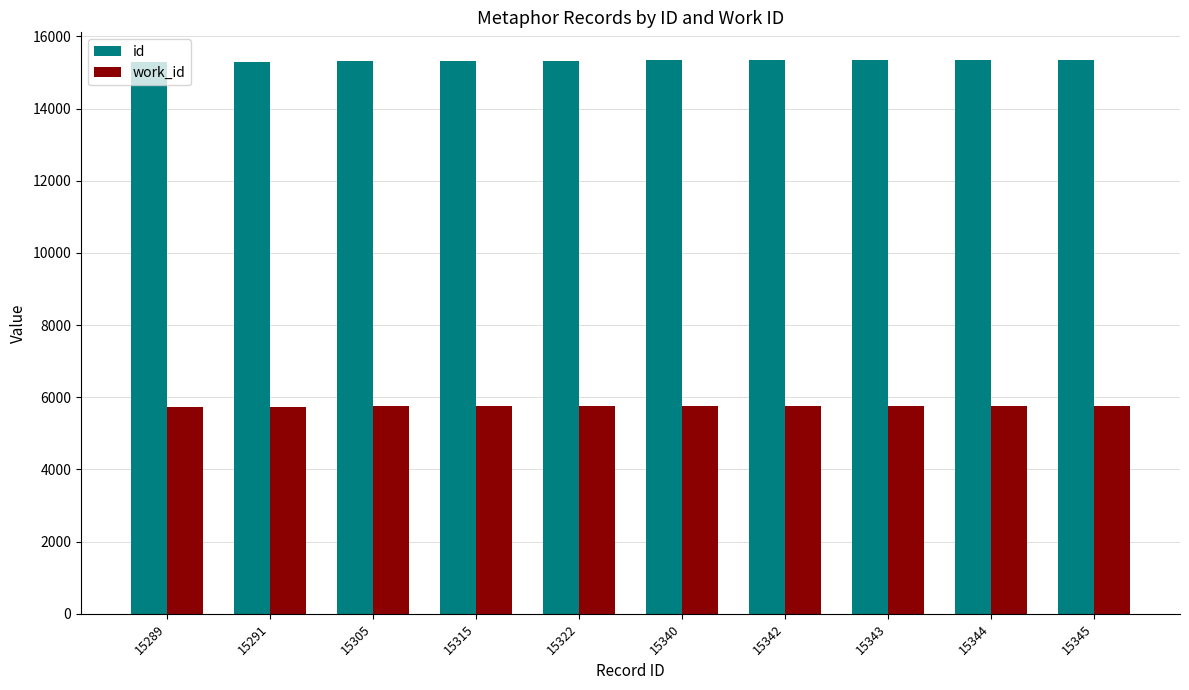

Rank the series at 15343 from lowest to highest value.

work_id, id